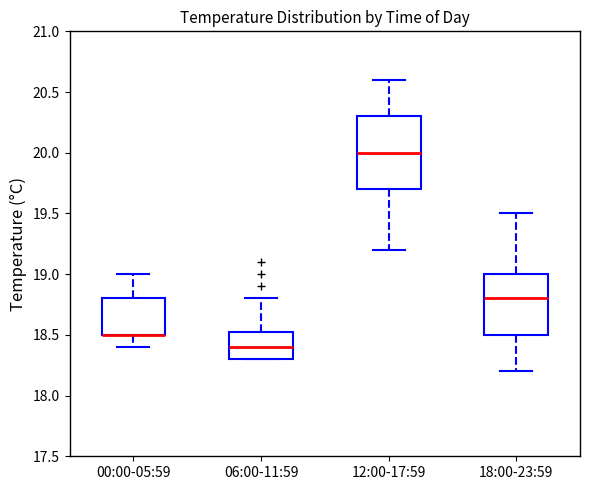

Where is the lower edge of the box for 06:00-11:59 on the y-axis? The values are not printed on the chart, so give them approximately, as read against the axis.

18.30